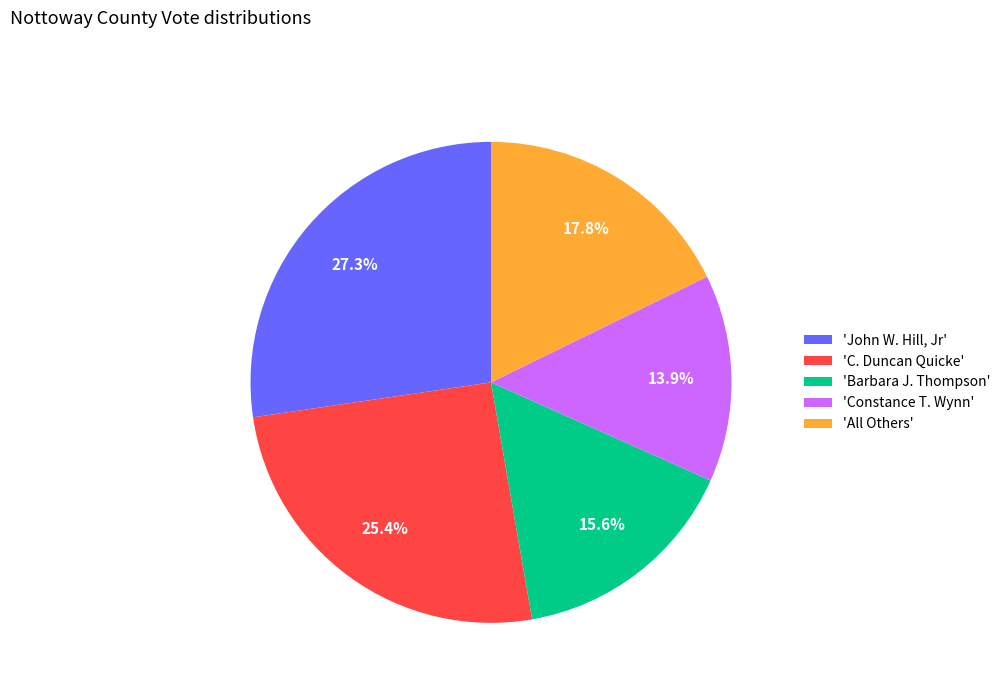

Rank the categories by value from highest to lowest.

'John W. Hill, Jr', 'C. Duncan Quicke', 'All Others', 'Barbara J. Thompson', 'Constance T. Wynn'